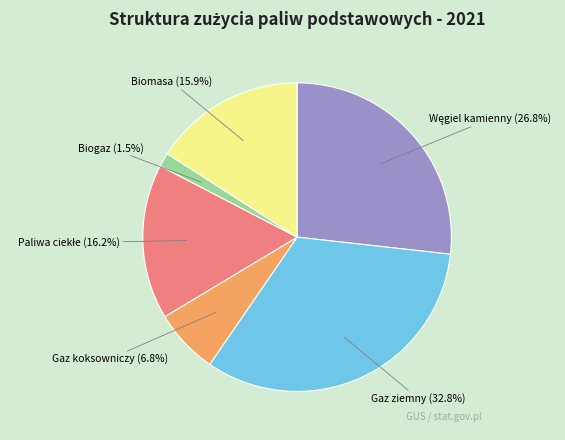

Do Biogaz and Gaz koksowniczy together represent more than half of the pie?

No